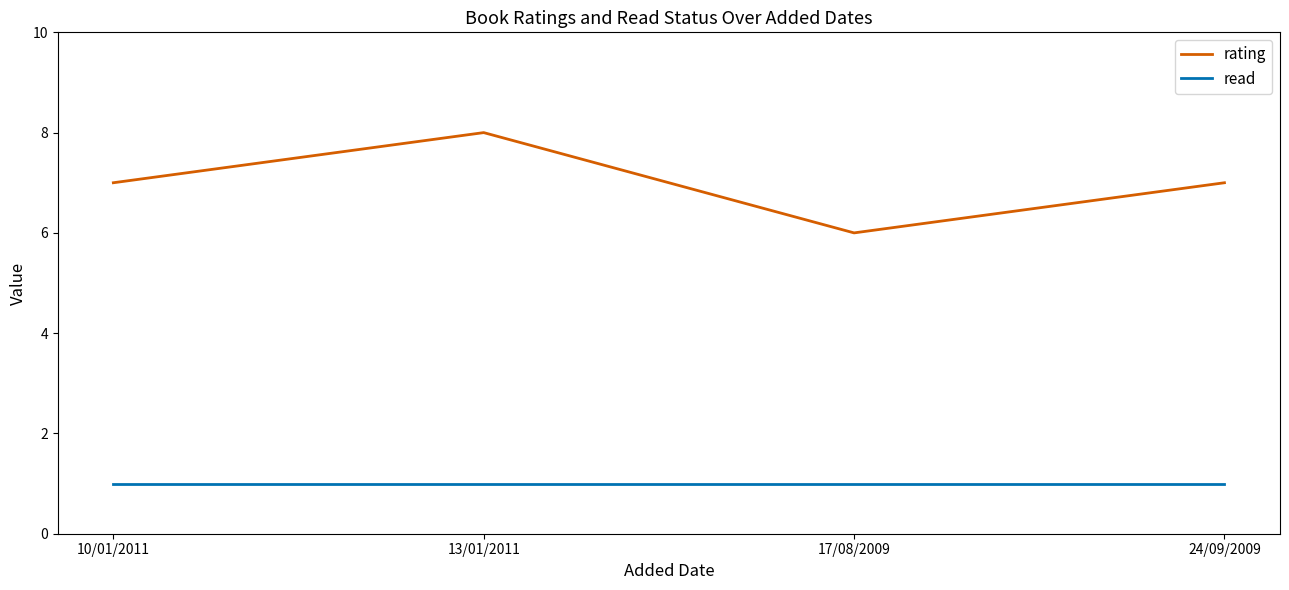

The rating series shows 12 at 13/01/2011. True or false?

False